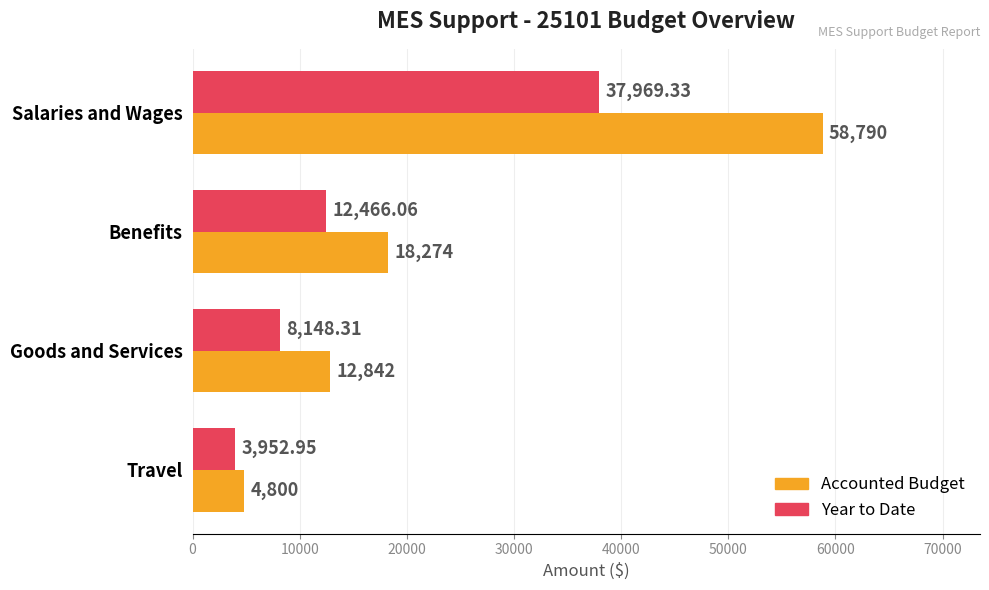

Rank the series by their average value, from highest to lowest.

Accounted Budget, Year to Date